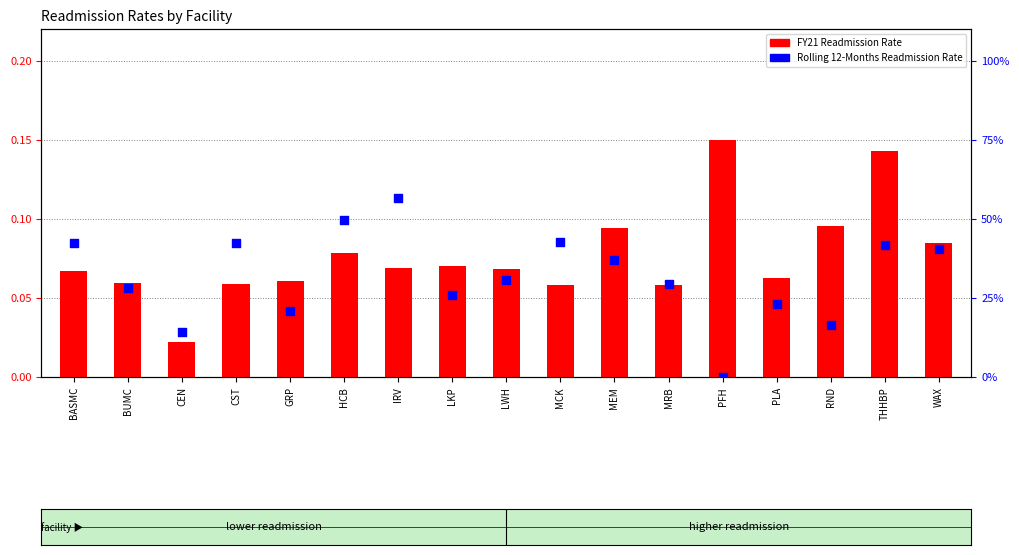

At which category is the sum across all series the highest?

THHBP